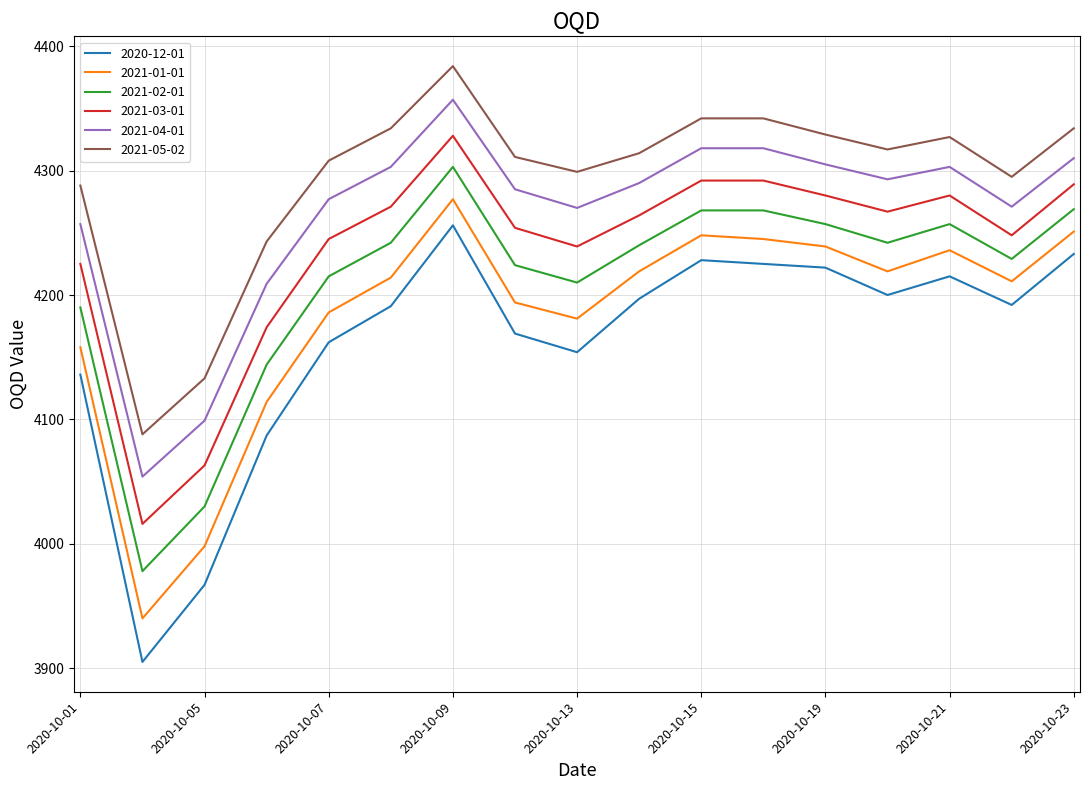

What is the average value of the 2021-01-01 series?

4184